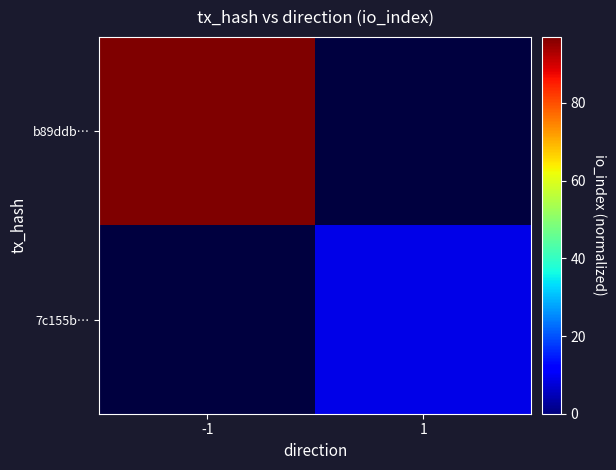

Rank the series at -1 from highest to lowest value.

b89ddb…, 7c155b…